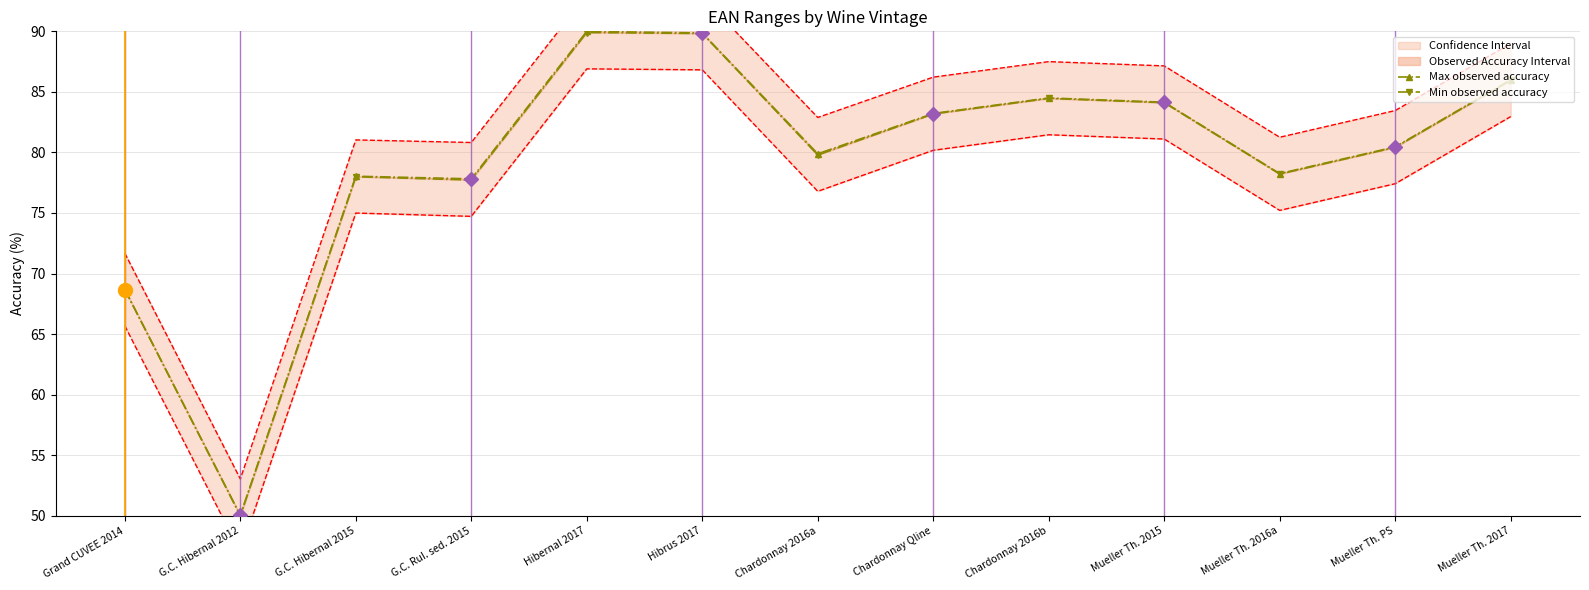

What is the label of the 6th point from the right?

Chardonnay Qline